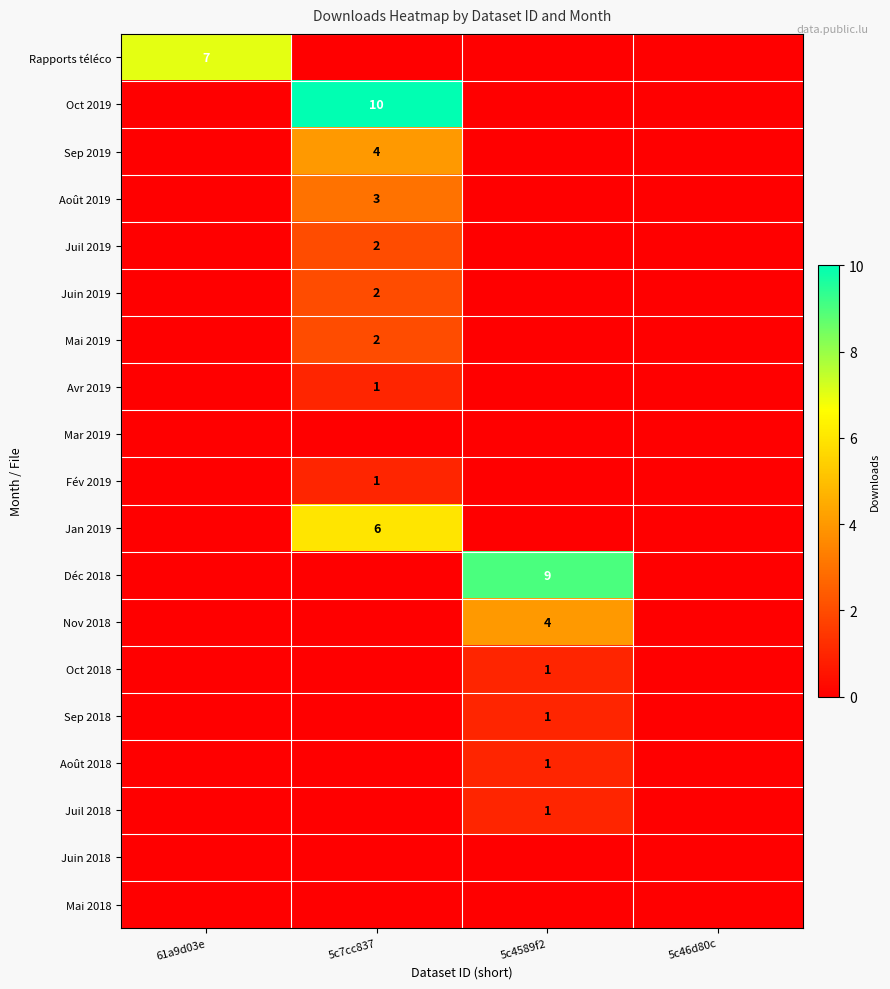

The value of Juil 2019 at 5c7cc837 is 3. True or false?

False